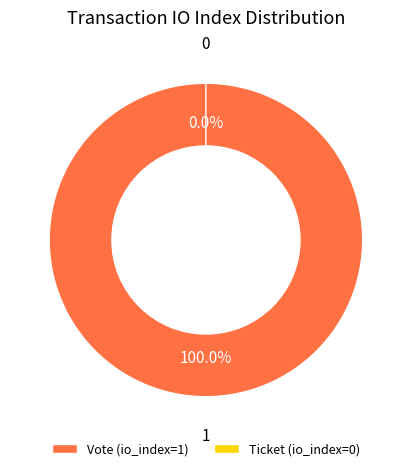

Does Ticket (io_index=0) represent more than half of the total?

No